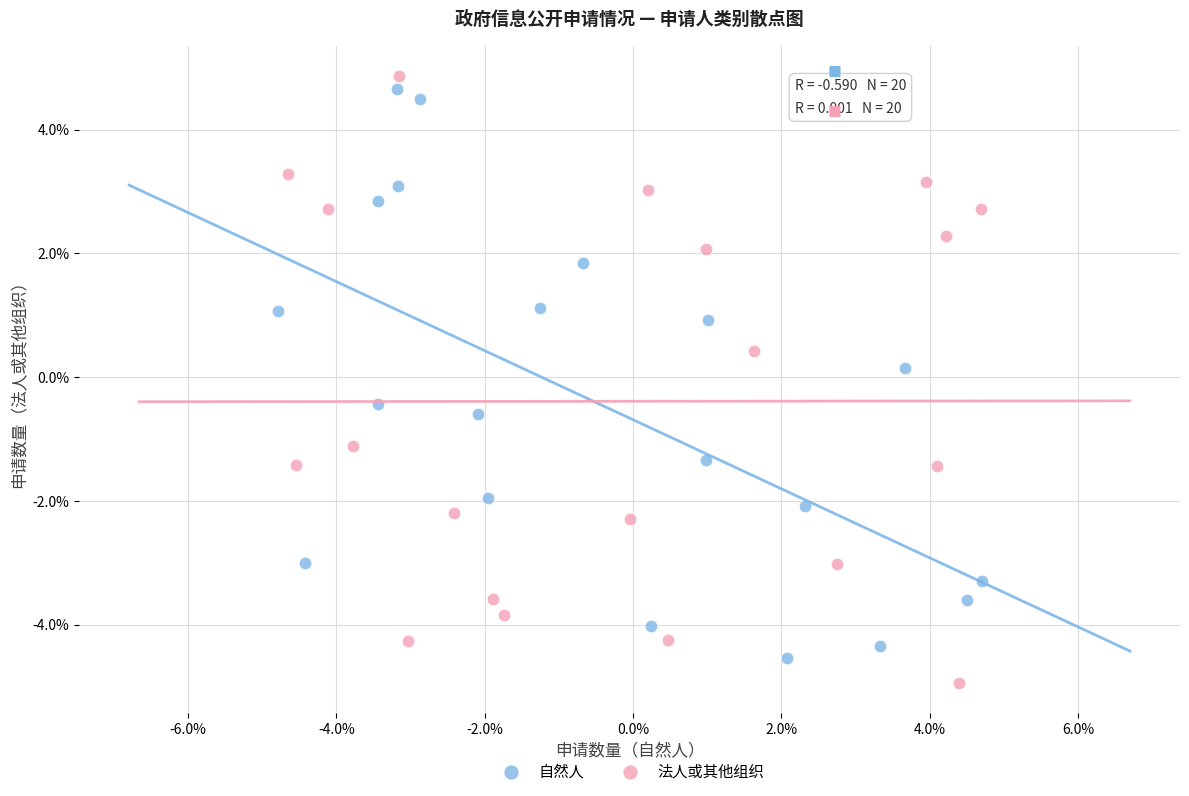

Which series reaches the maximum Y coordinate?

法人或其他组织